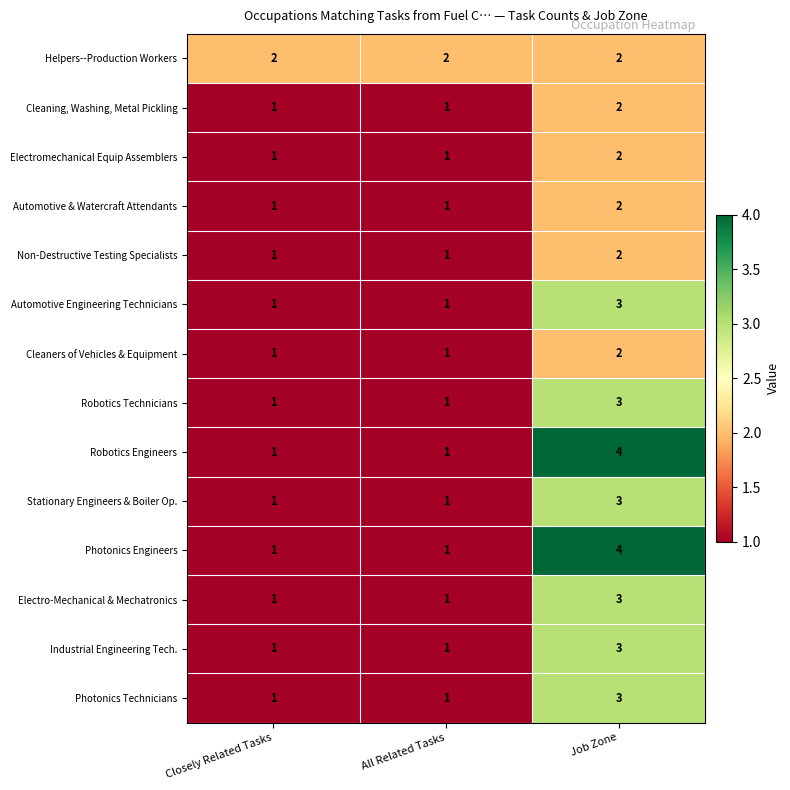

Is it true that Electromechanical Equip Assemblers equals 1 at All Related Tasks?

True